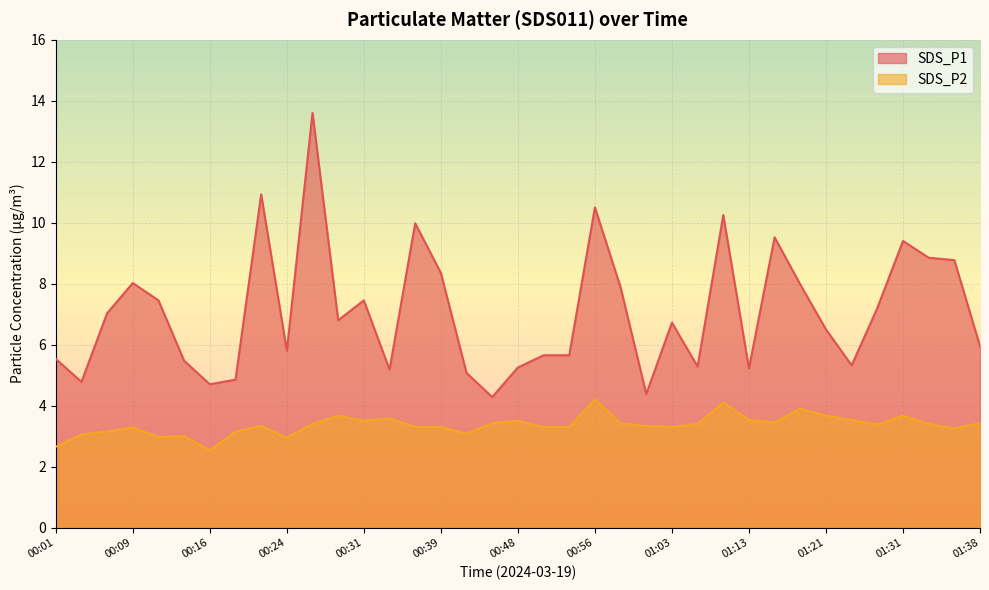

True or false: SDS_P2 has more than 0 points higher than both neighbors.

True